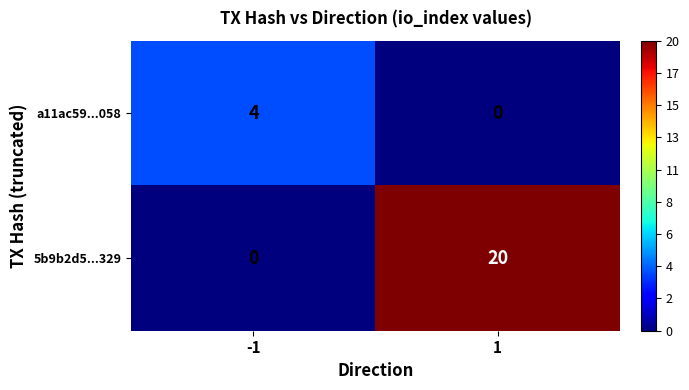

Reading left to right, extract all data points from this chart.

a11ac59...058: 4	0
5b9b2d5...329: 0	20